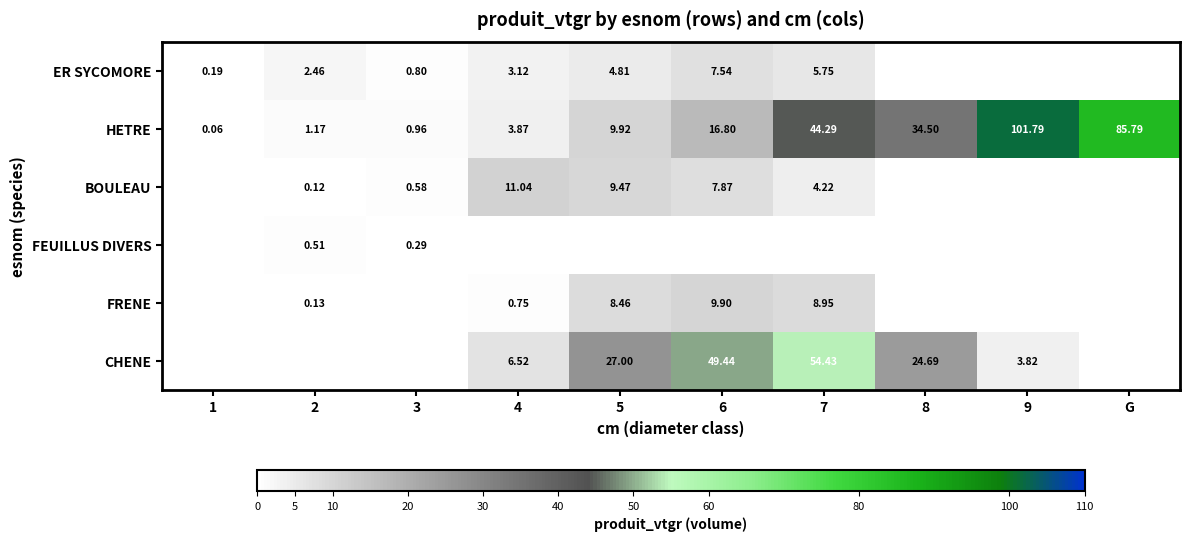

What is the difference between the second highest and second lowest values in the HETRE series?

84.8